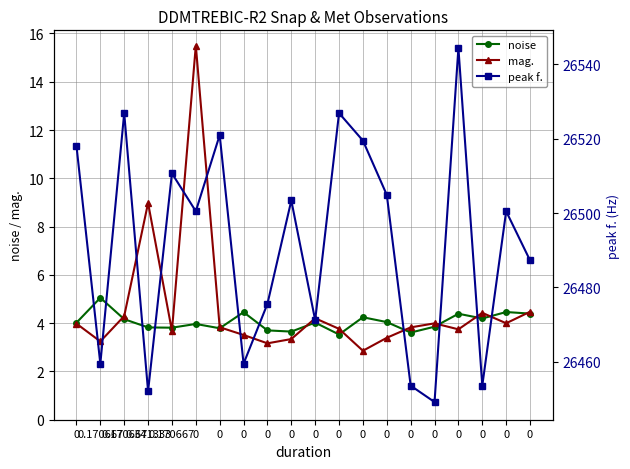

What is the total value across all series at 0.170667?

26467.8